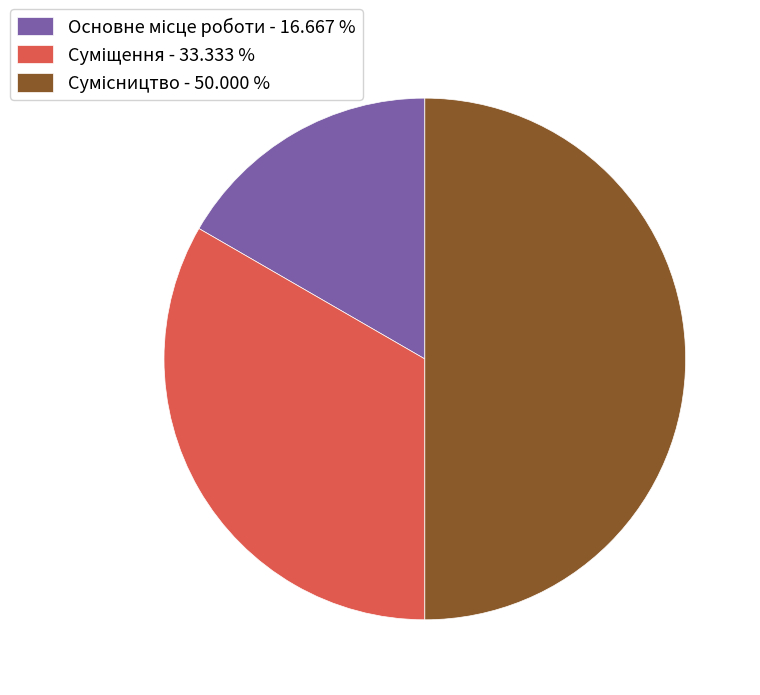

Is there a majority slice in this chart?

No